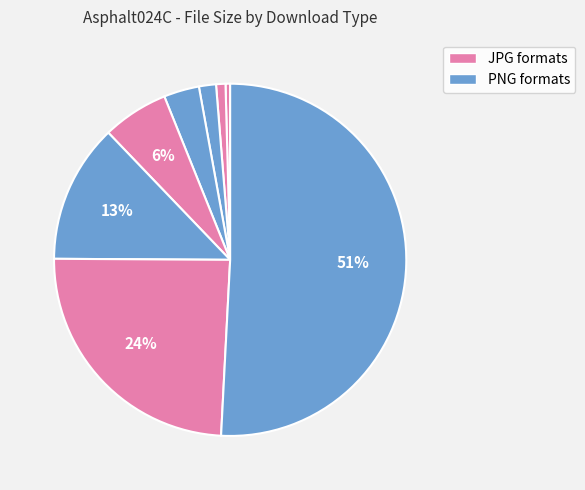

How many slices are in this pie chart?

8